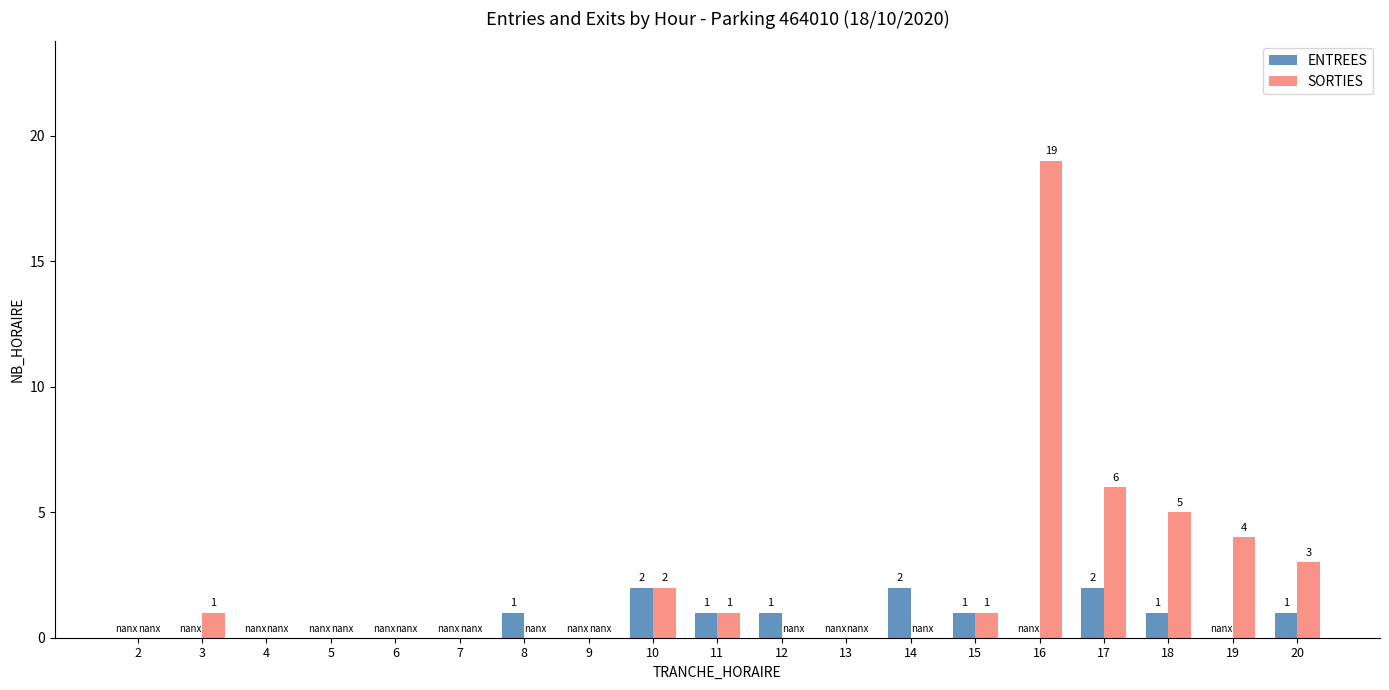

Which series has the largest total across all categories?

SORTIES